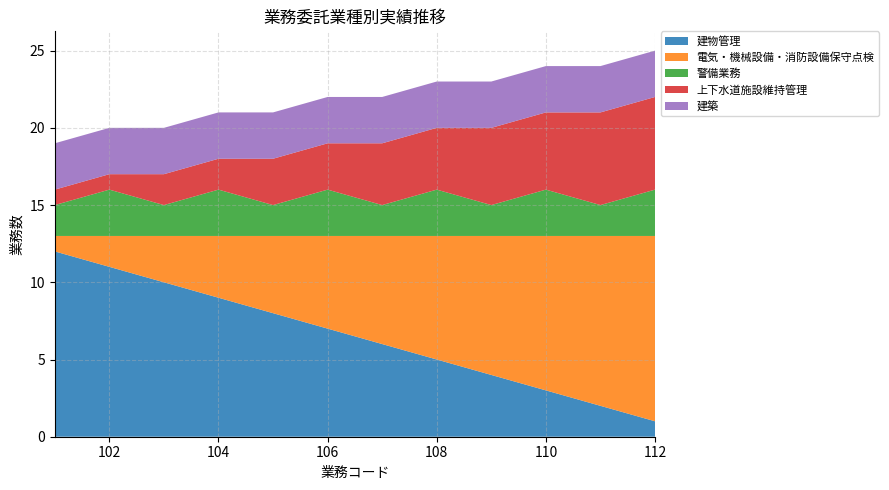

Reading left to right, transcribe all the data shown in this chart.

建物管理: 12	11	10	9	8	7	6	5	4	3	2	1
電気・機械設備・消防設備保守点検: 1	2	3	4	5	6	7	8	9	10	11	12
警備業務: 2	3	2	3	2	3	2	3	2	3	2	3
上下水道施設維持管理: 1	1	2	2	3	3	4	4	5	5	6	6
建築: 3	3	3	3	3	3	3	3	3	3	3	3